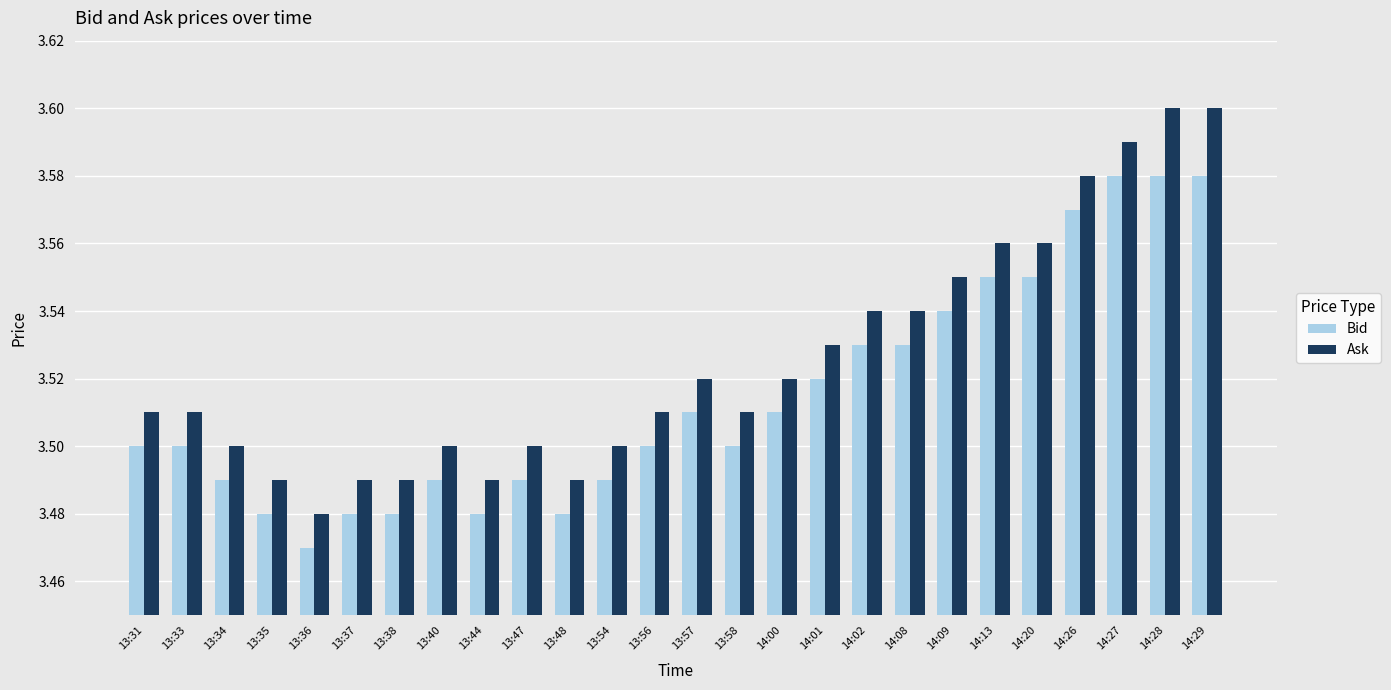

Which category has the lowest value across all series?

13:36